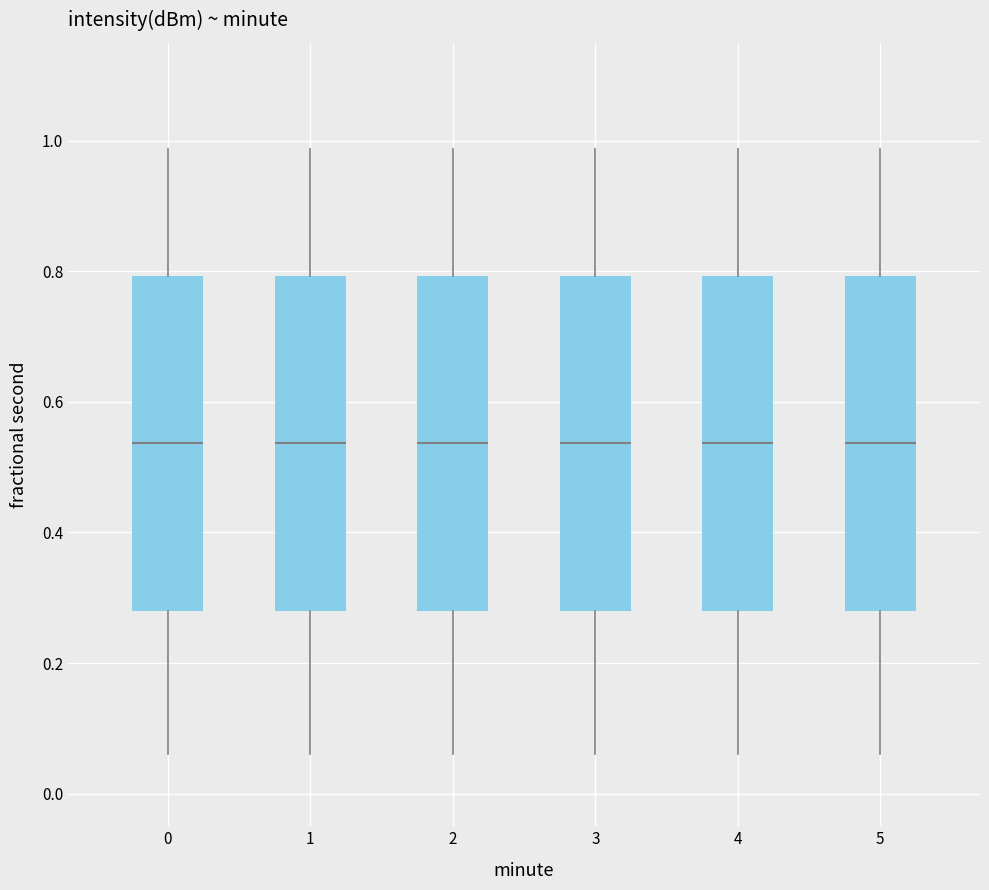

Reading left to right, transcribe this box plot: for each box, give where its median line is, the range the box spans, and where its two whiskers end, as read against the y-axis. The values are not printed on the chart, so give them approximately, as read against the axis.

0: median 0.54, box 0.28 to 0.80, whiskers 0.06 to 0.98
1: median 0.54, box 0.28 to 0.80, whiskers 0.06 to 0.98
2: median 0.54, box 0.28 to 0.80, whiskers 0.06 to 0.98
3: median 0.54, box 0.28 to 0.80, whiskers 0.06 to 0.98
4: median 0.54, box 0.28 to 0.80, whiskers 0.06 to 0.98
5: median 0.54, box 0.28 to 0.80, whiskers 0.06 to 0.98